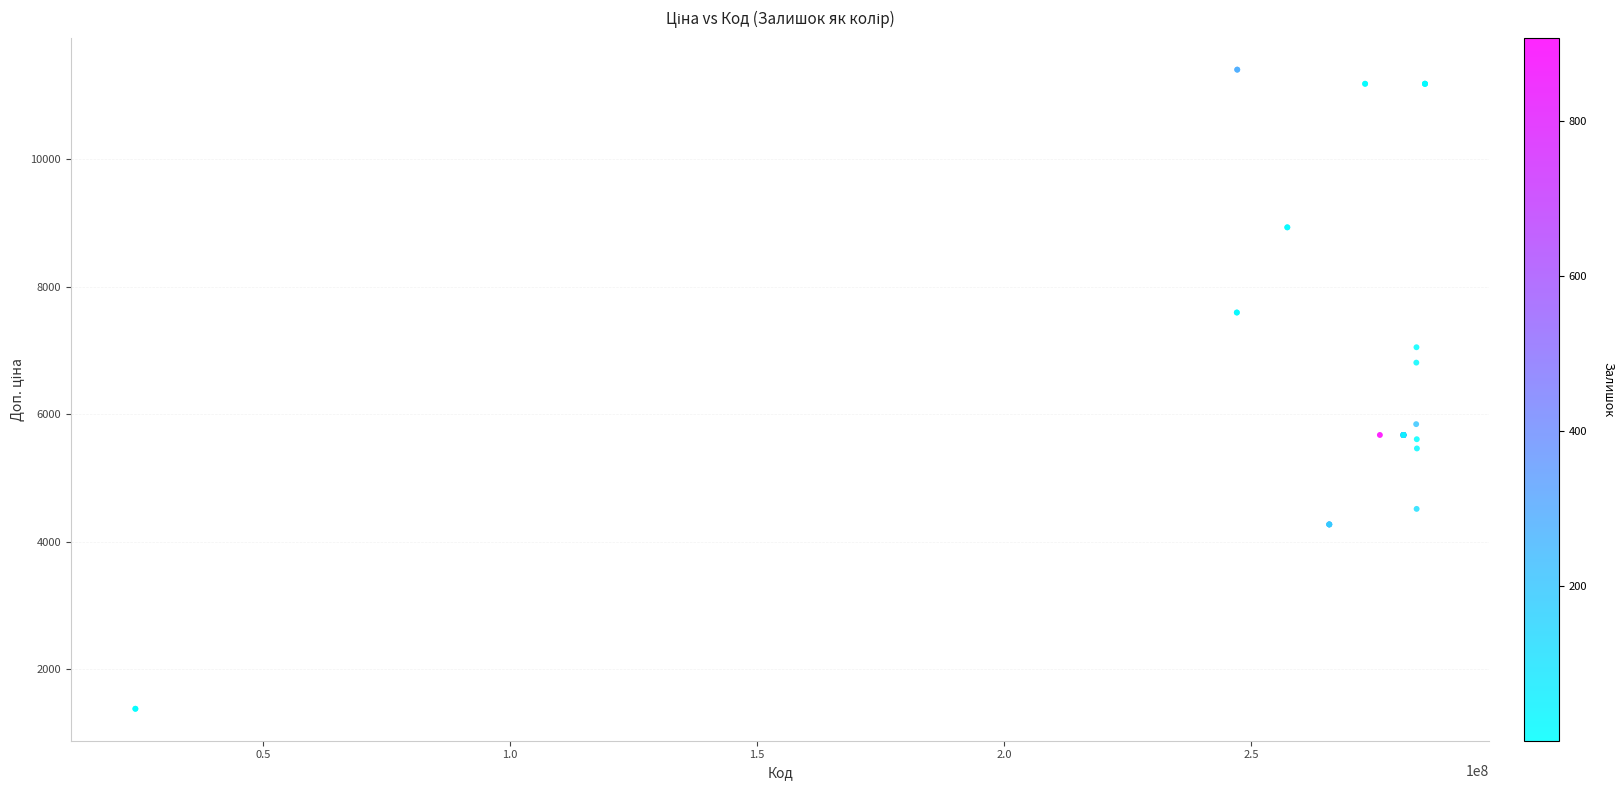

What Y value in the scatter plot is closest to 6392?

6809.8